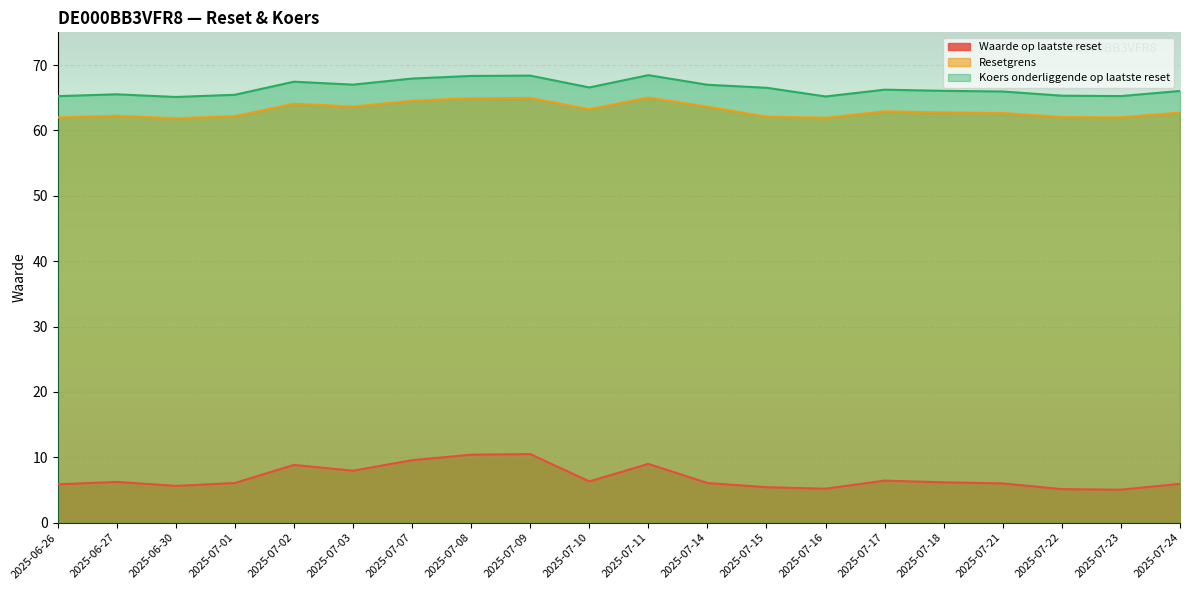

Is the value of Waarde op laatste reset at 2025-07-07 greater than the value of Koers onderliggende op laatste reset at 2025-07-07?

No